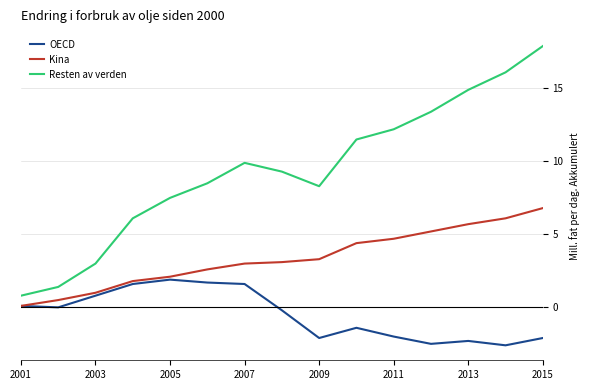

Does the chart display data point markers on the line(s)?

No